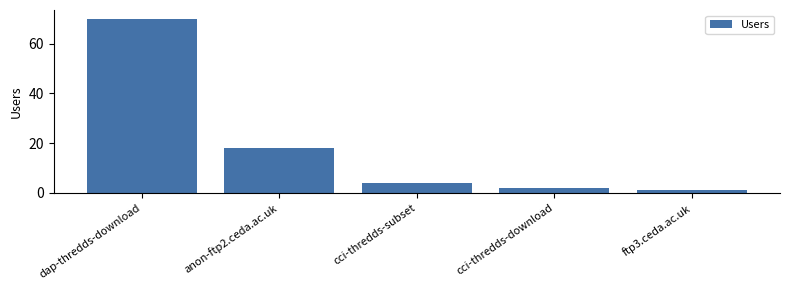

What is the value of the 5th bar from the left?

1